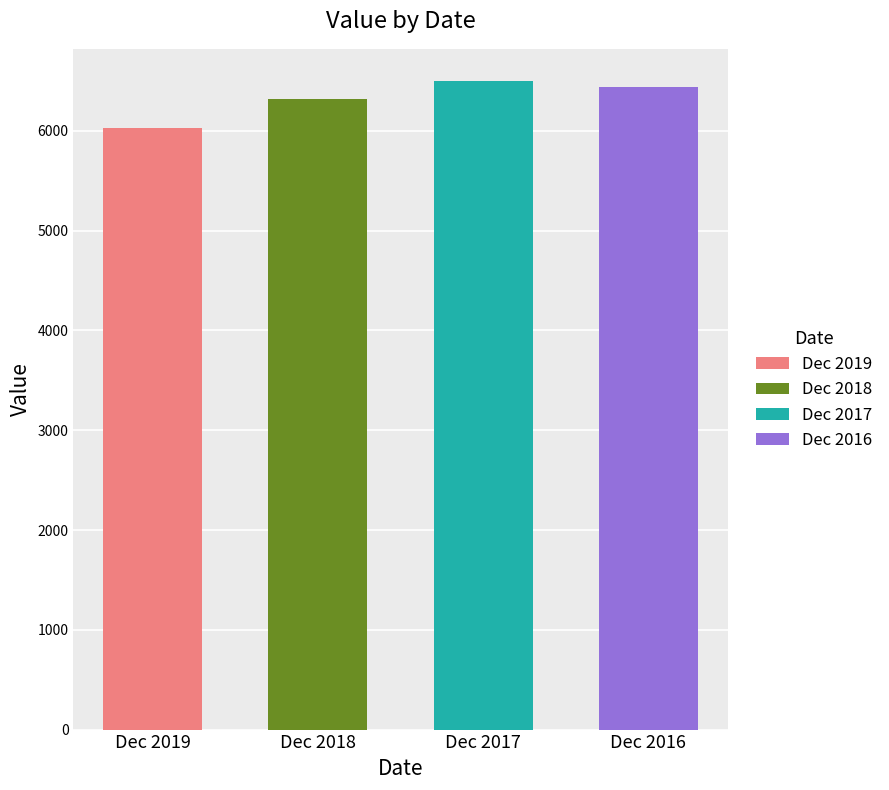

What is the change in value from Dec 2017 to Dec 2016?

-60.7